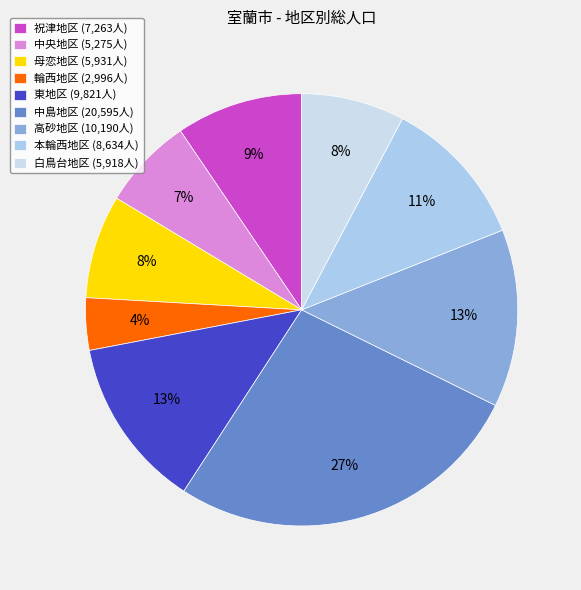

What is the change in value from 中央地区 to 白鳥台地区?

+643